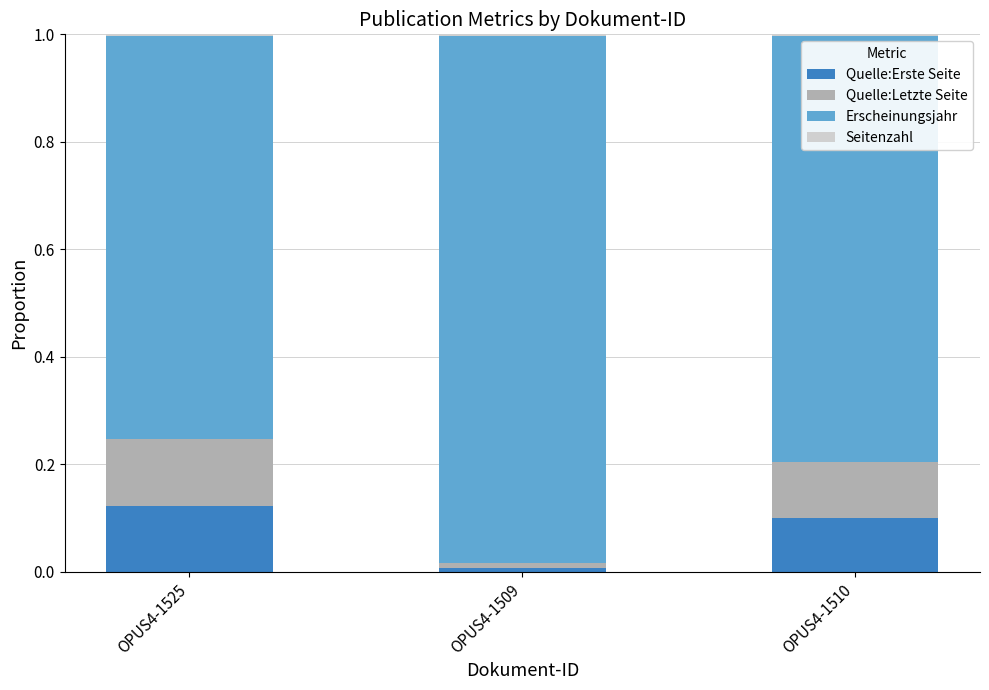

Which series changed the most between OPUS4-1525 and OPUS4-1509?

Erscheinungsjahr